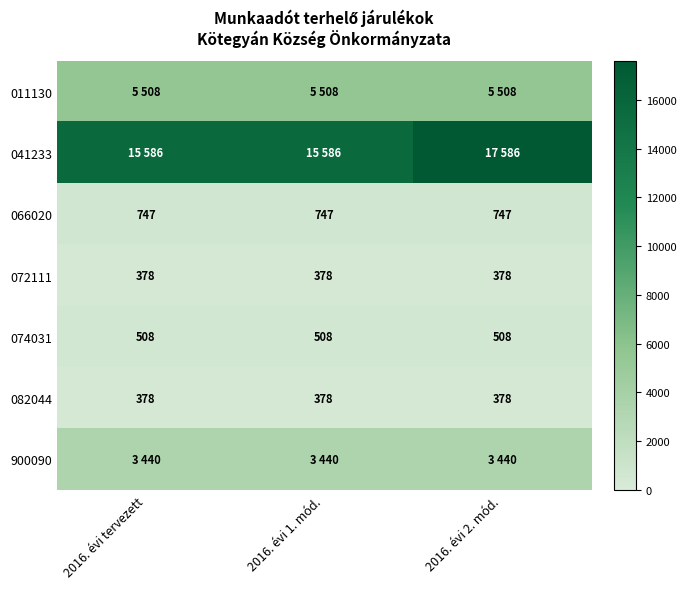

The 074031 series shows 508 at 2016. évi 1. mód.. True or false?

True